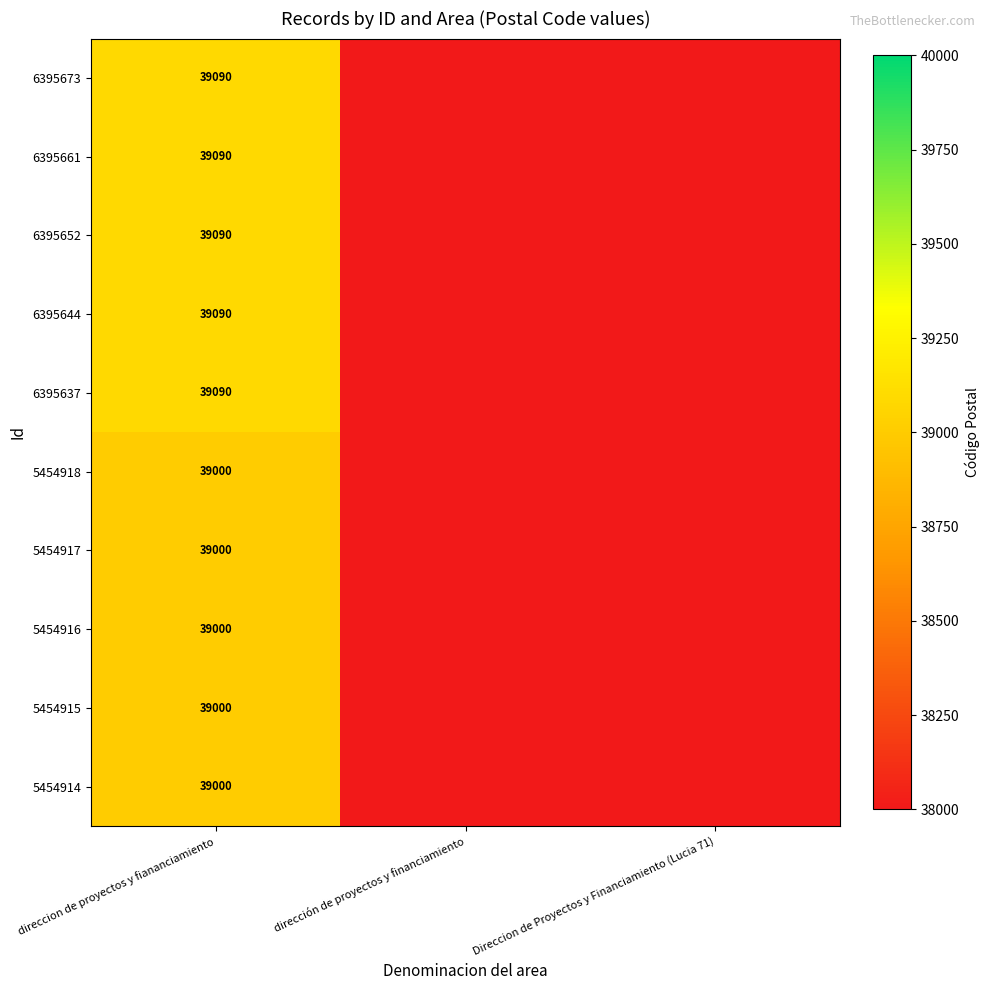

The 6395652 series shows 39090 at direccion de proyectos y fiananciamiento. True or false?

True